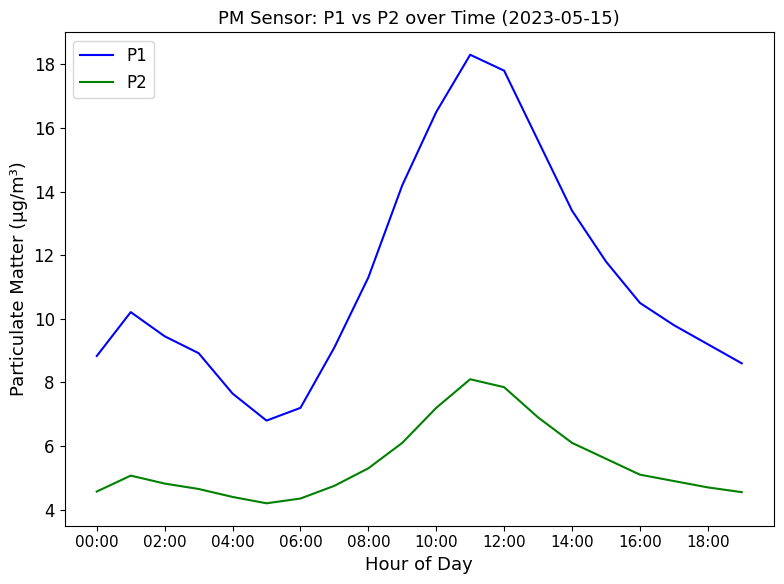

Which series has the largest total across all categories?

P1